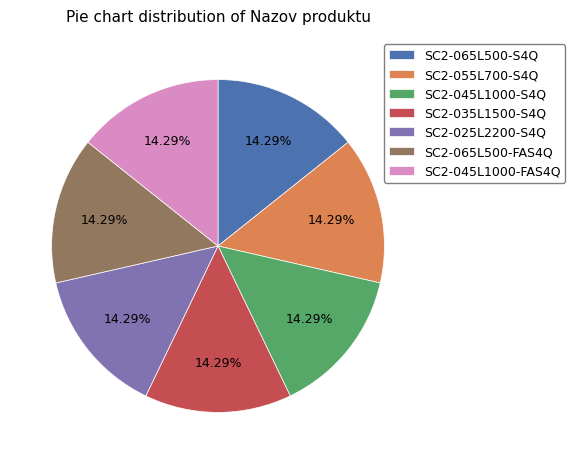

Does SC2-055L700-S4Q account for over 50% of the chart?

No